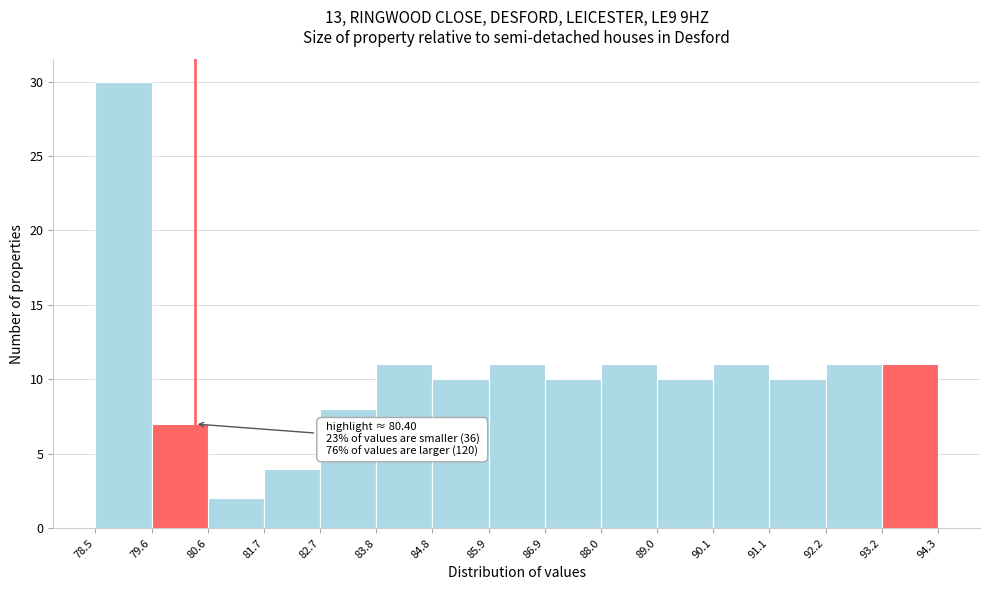

Which range on the x-axis has the tallest bar?

78.5 to 79.6